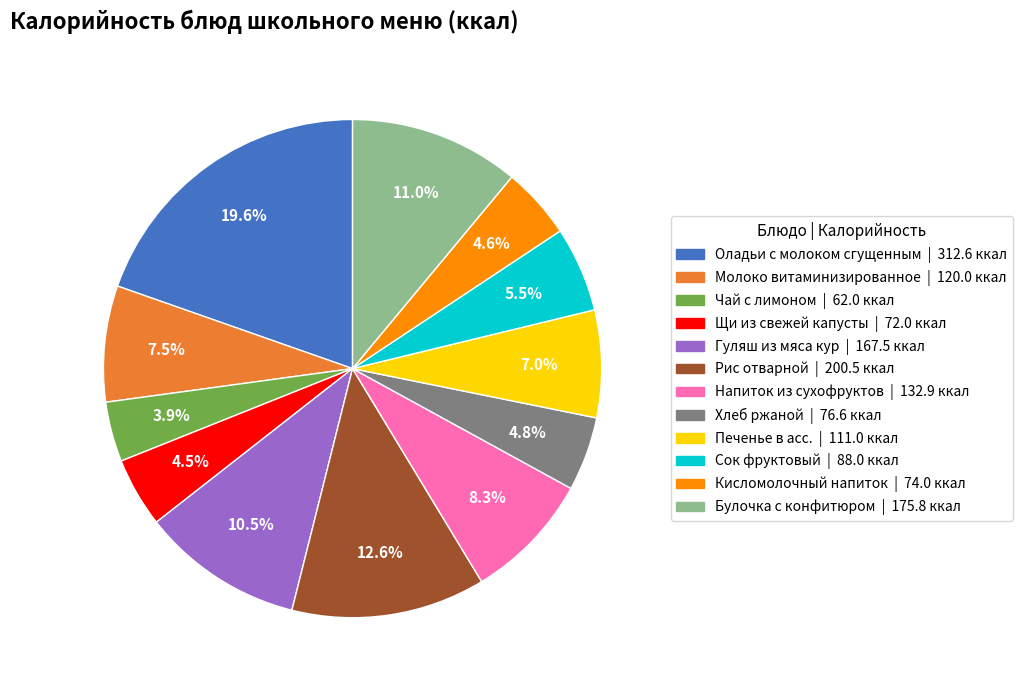

To the nearest percent, what is the difference between the largest and smallest slice percentages?

16%